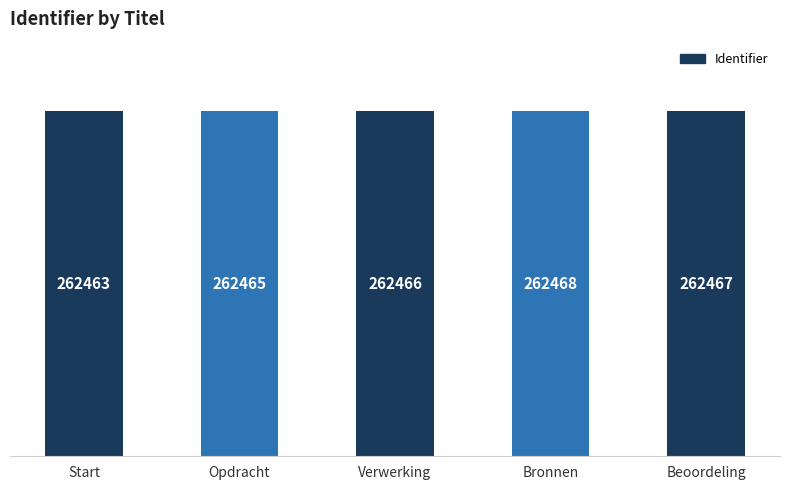

Is it true that the value at Opdracht is 60741?

False